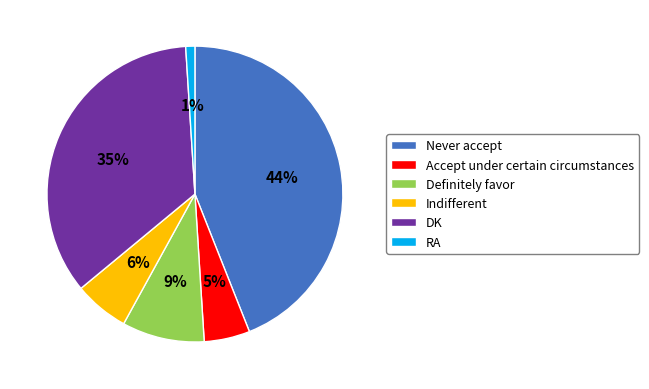

Which has a higher value, Definitely favor or DK?

DK